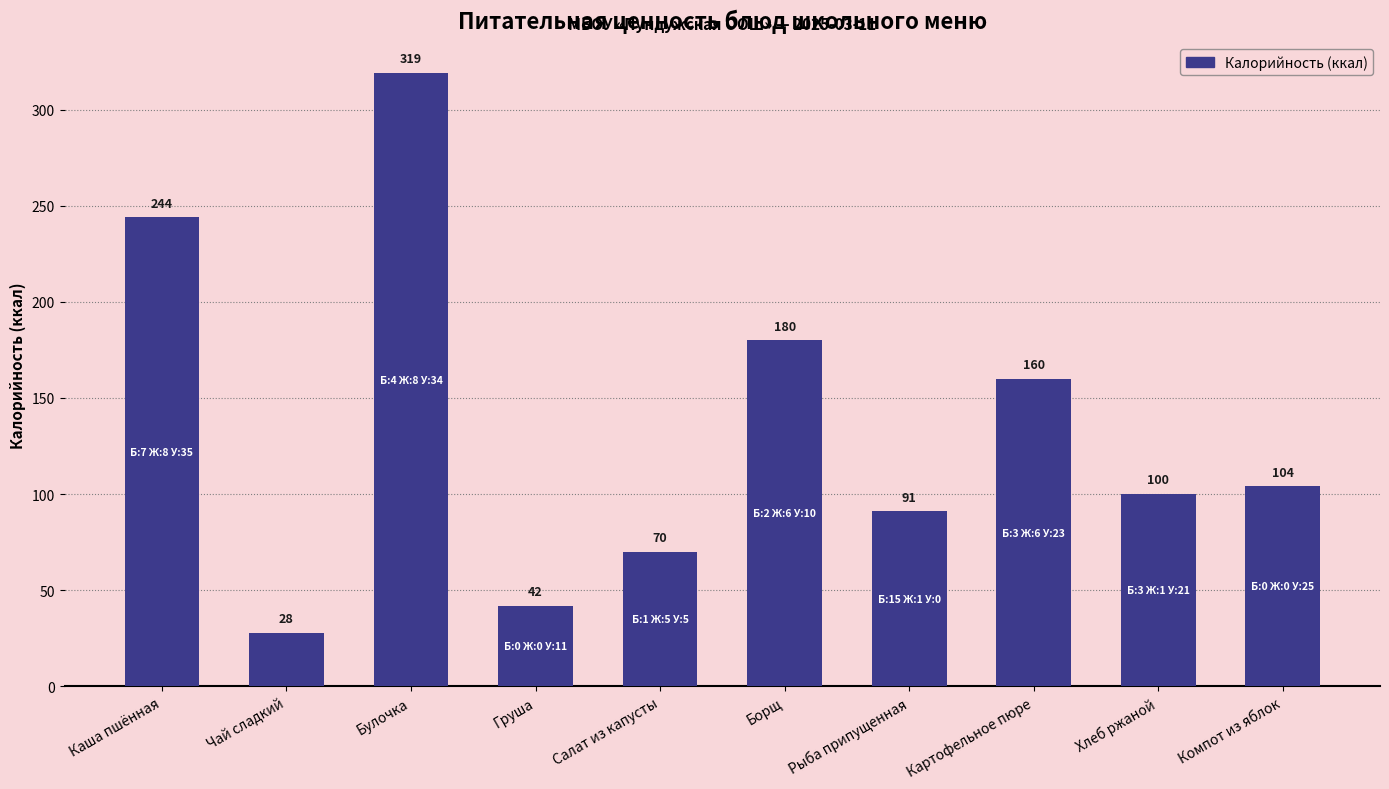

What is the label of the 1st bar from the right?

Компот из яблок